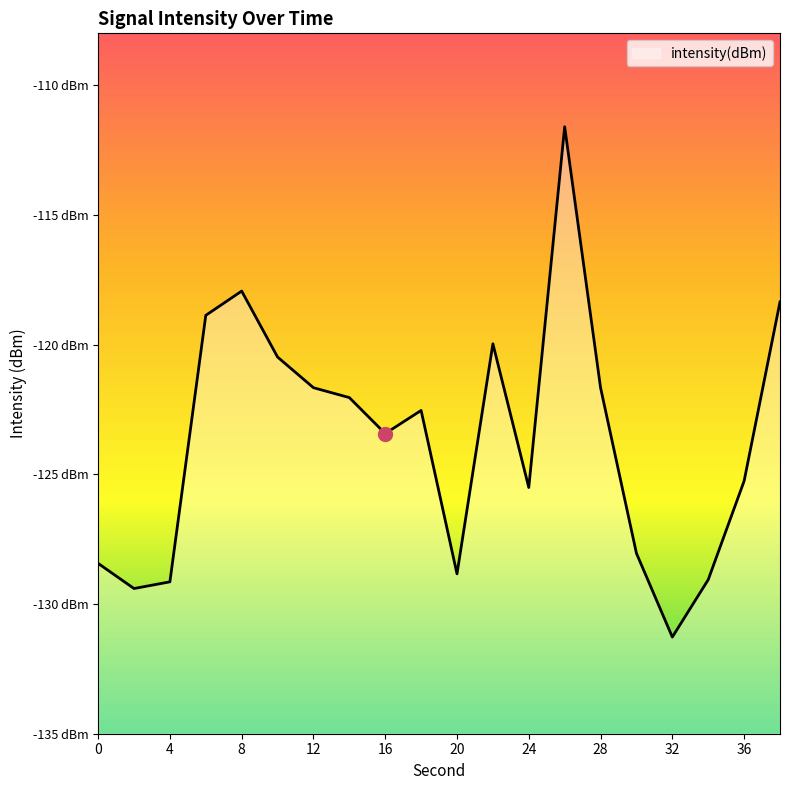

At which label is the value closest to -121?

10